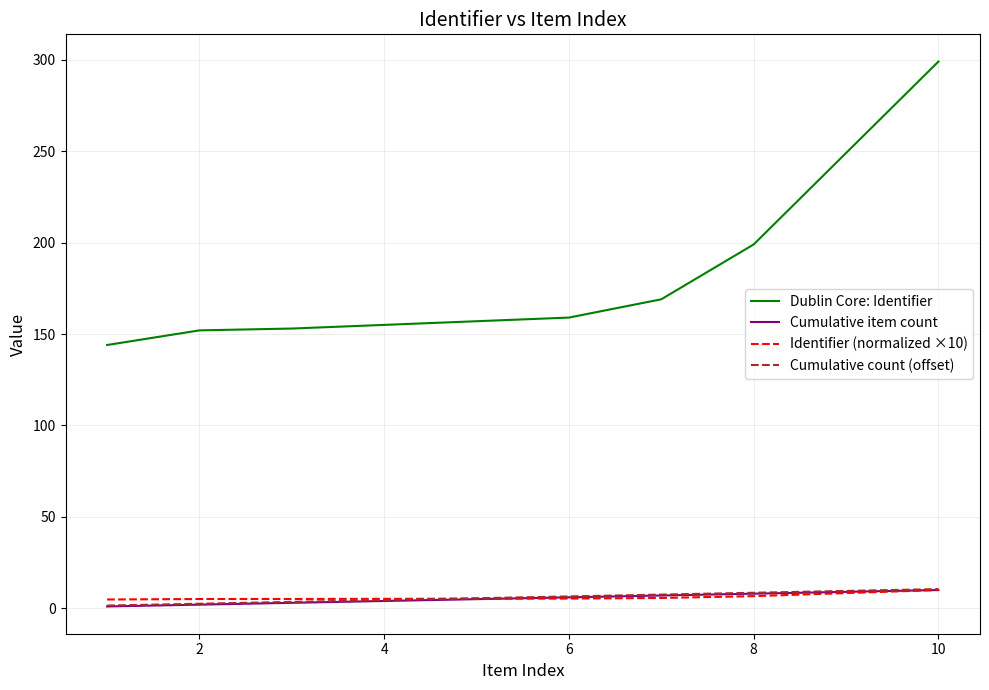

What is the highest value of the Cumulative count (offset) series?

10.5